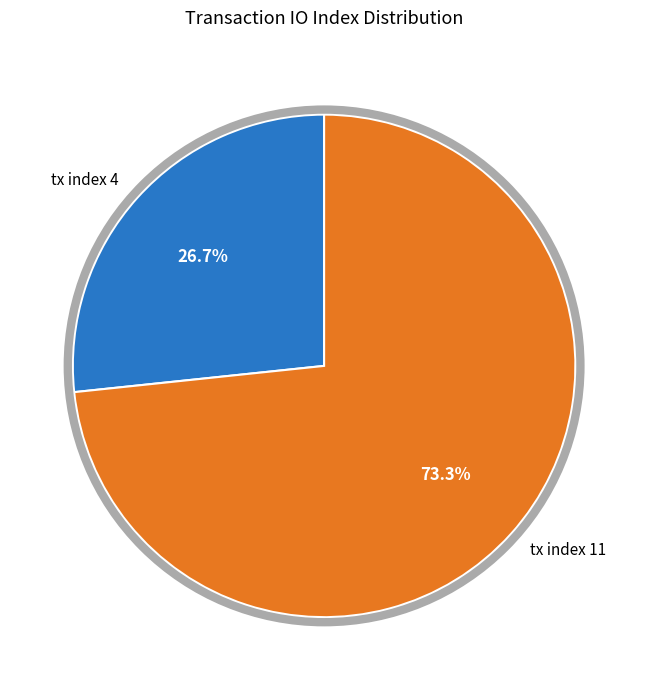

Is there any slice that represents more than half of the pie?

Yes